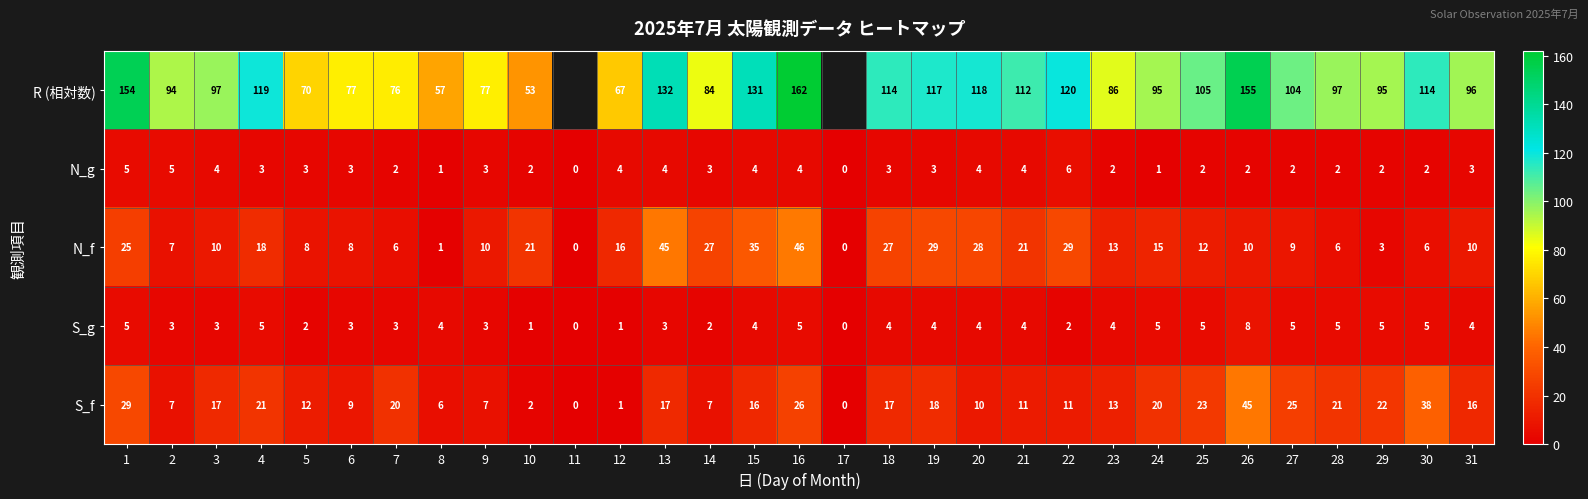

At which label does N_f reach its peak?

16